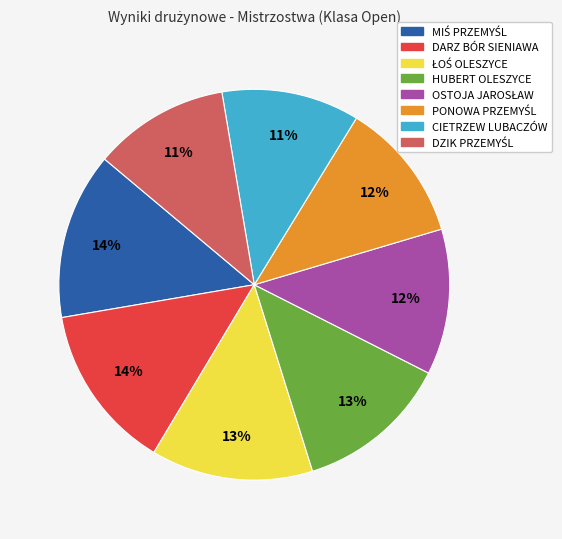

What percentage is the CIETRZEW LUBACZÓW slice, to the nearest percent?

11%